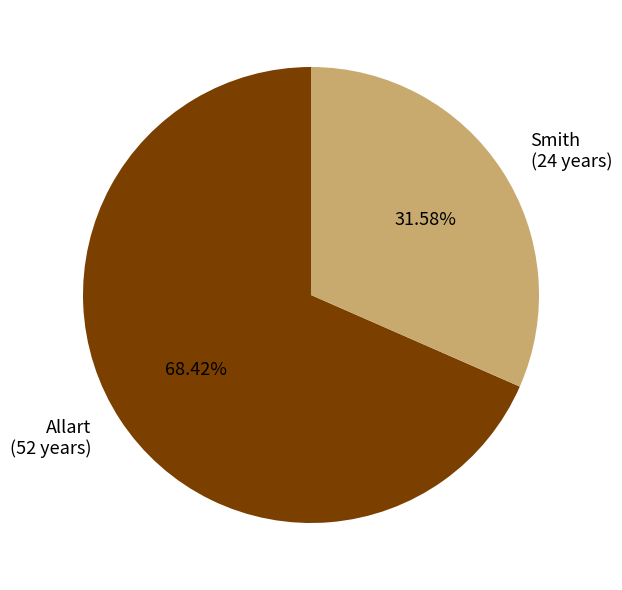

What percentage do Allart and Smith together represent?

100.0%